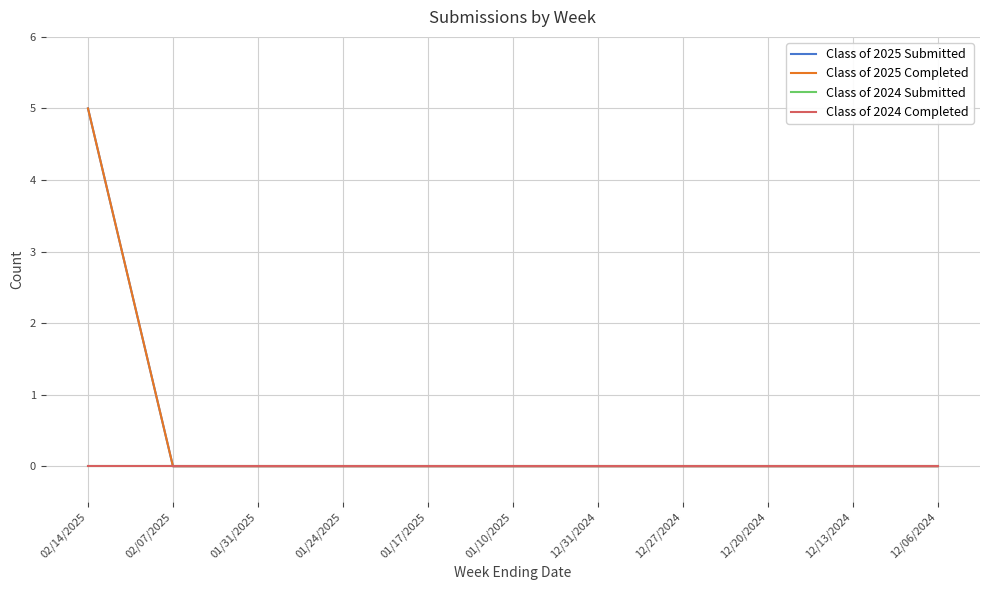

Does the chart have visible grid lines?

Yes